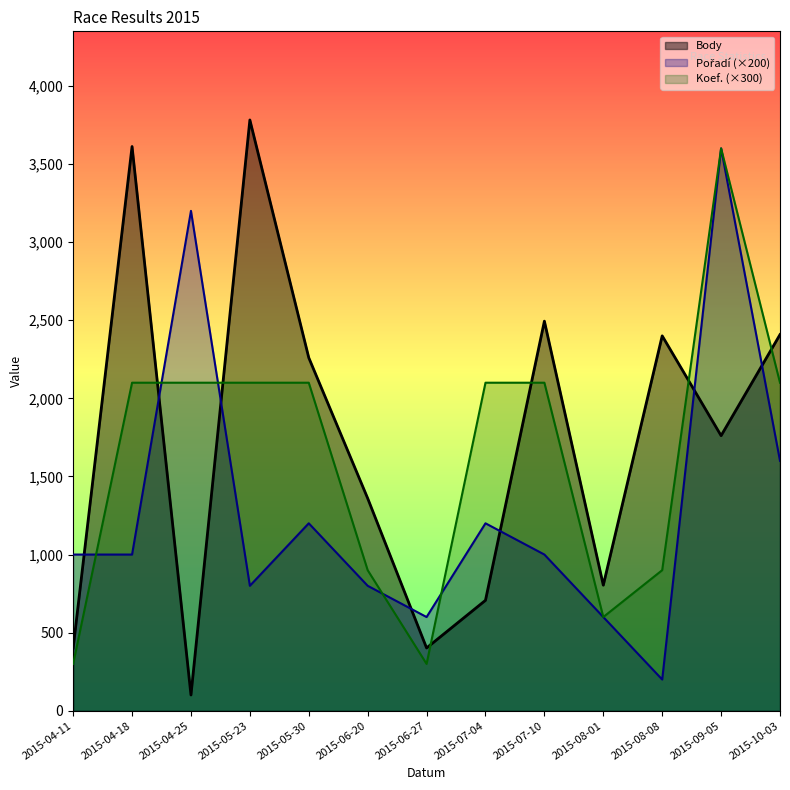

How many times do Koef. and Pořadí cross each other?

5